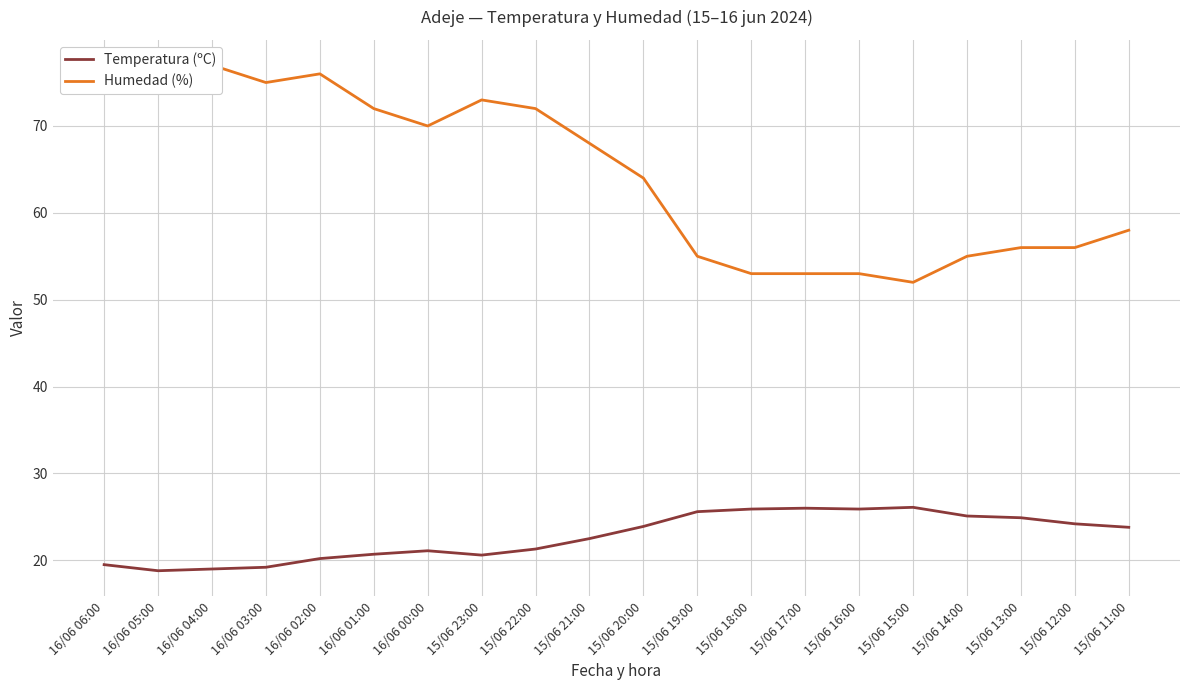

At which category is the sum across all series the highest?

16/06 02:00